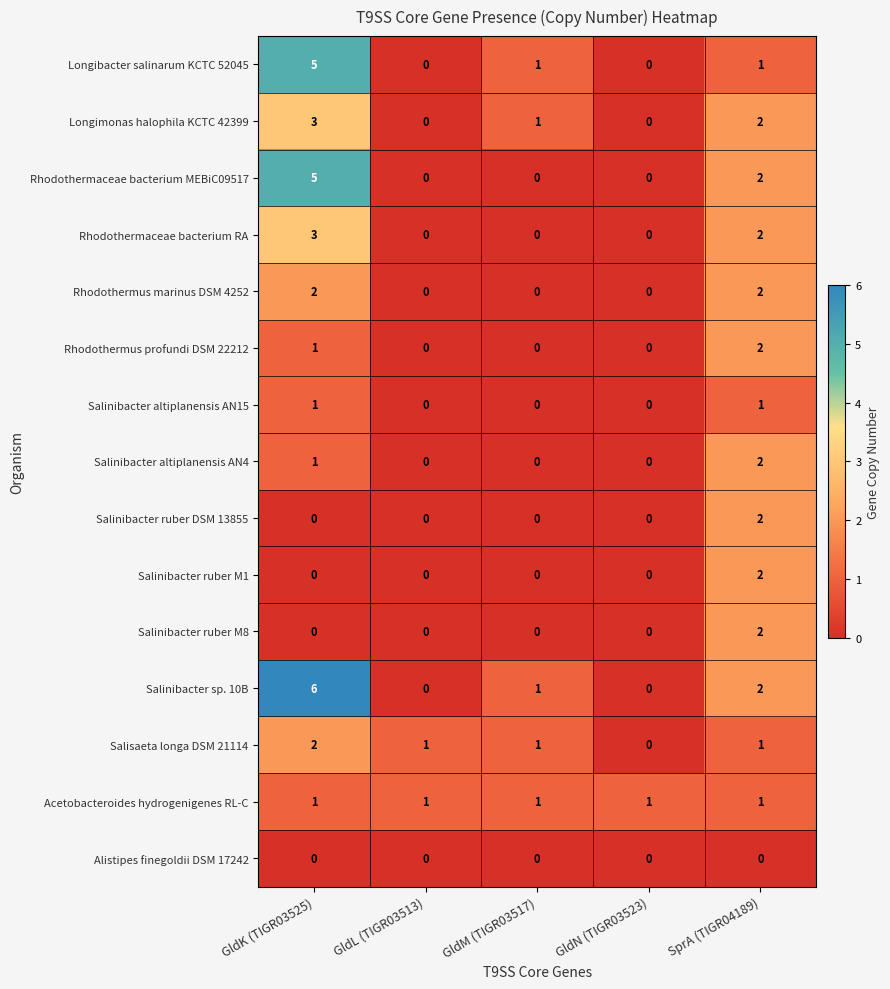

What is the difference between the highest and lowest values at GldK (TIGR03525)?

6